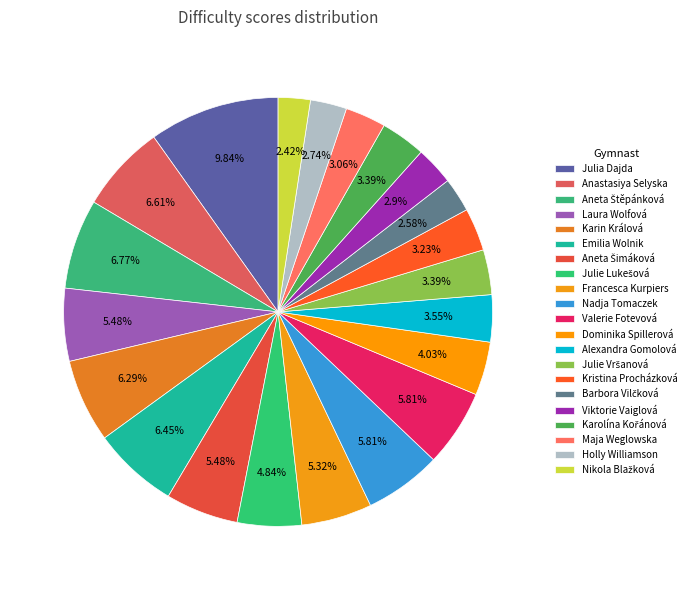

Is there a majority slice in this chart?

No